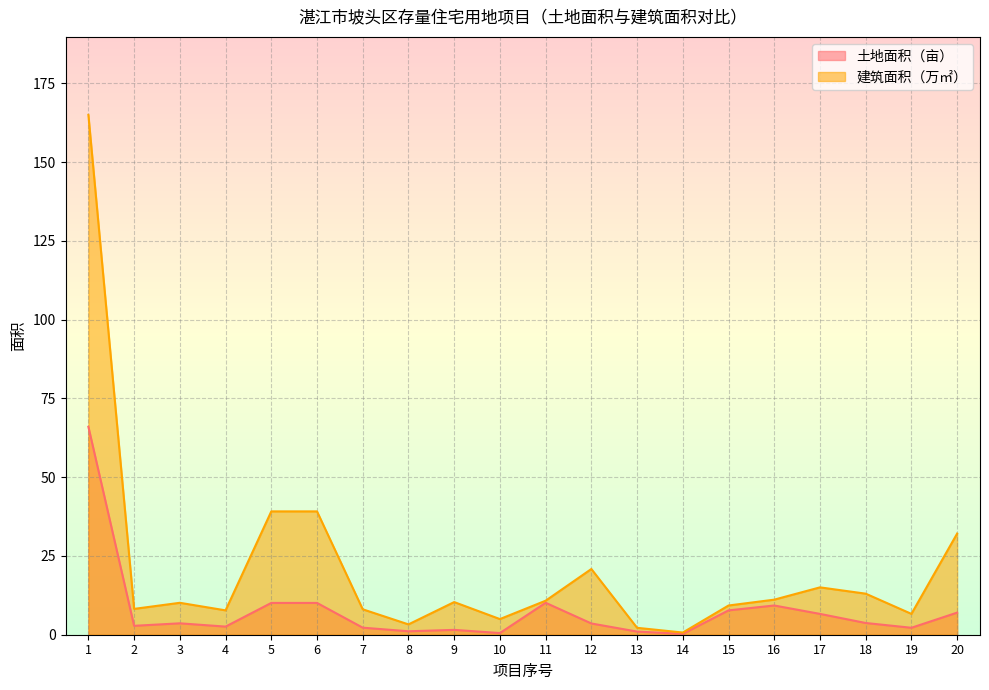

How many data points in 建筑面积(万㎡) are less than 10?

9